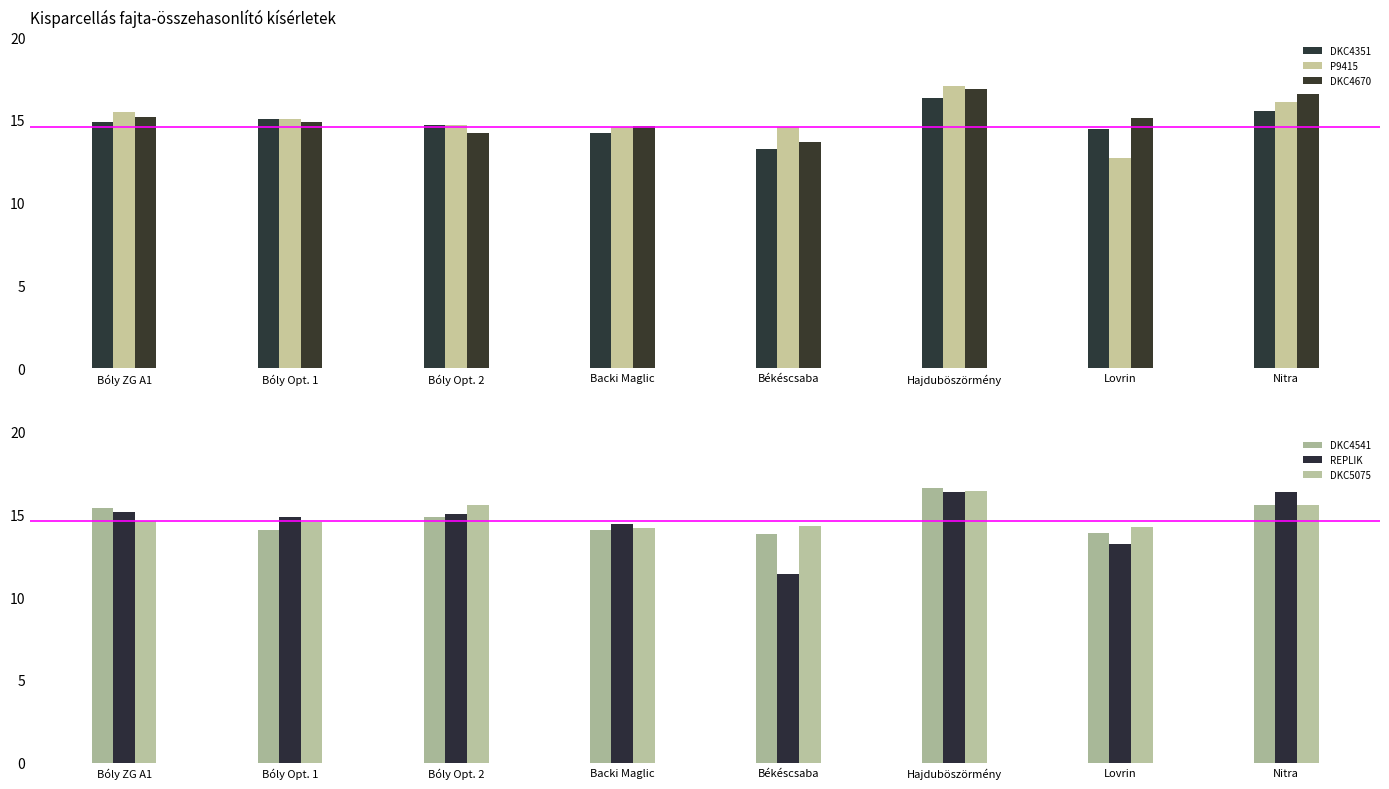

What is the sum of all P9415 values?

120.2